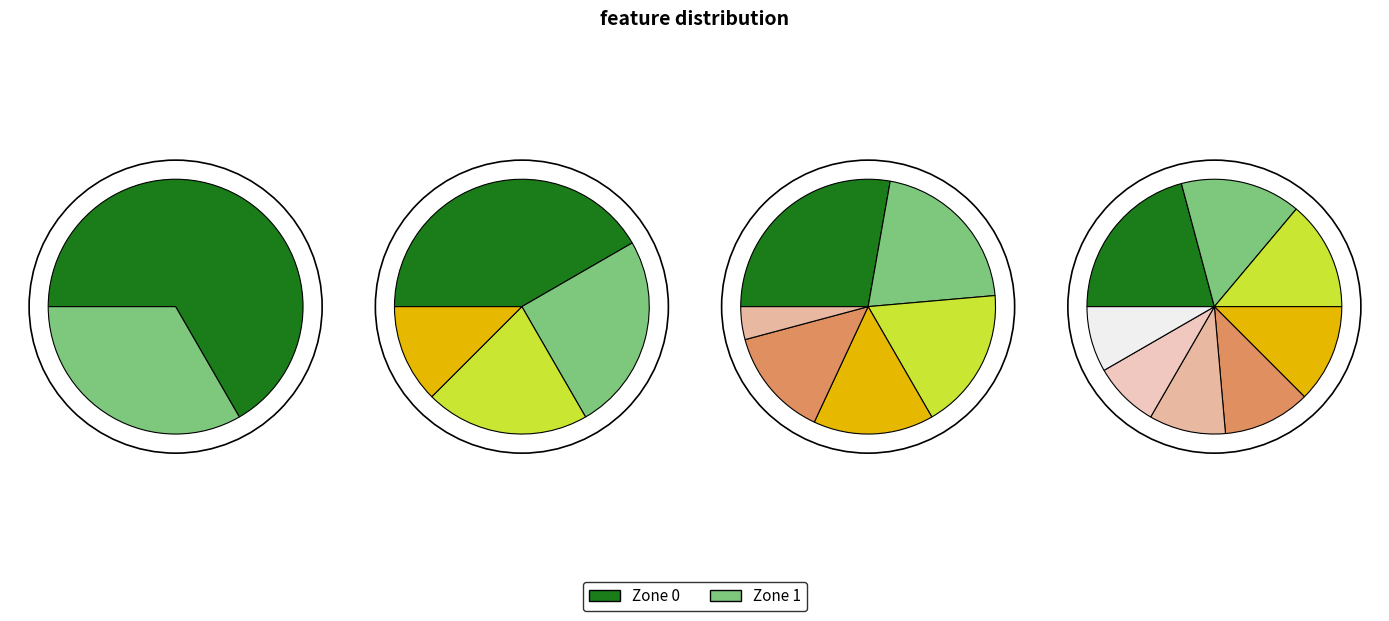

Which category accounts for the majority?

Zone 0